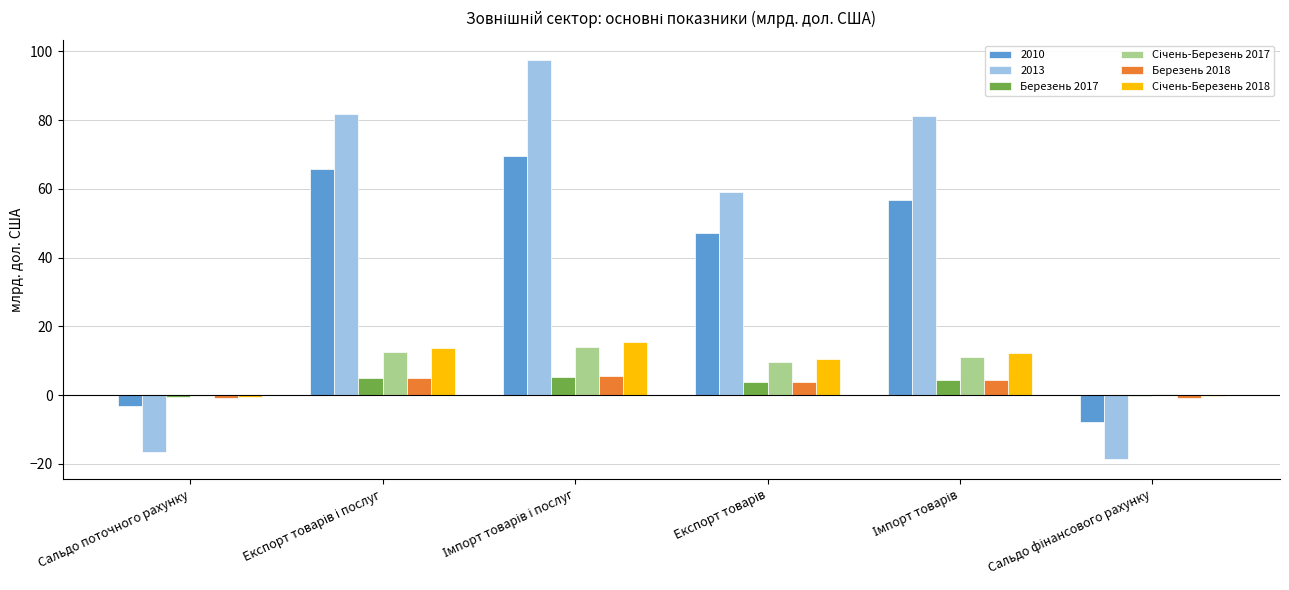

Which series has the largest total across all categories?

2013